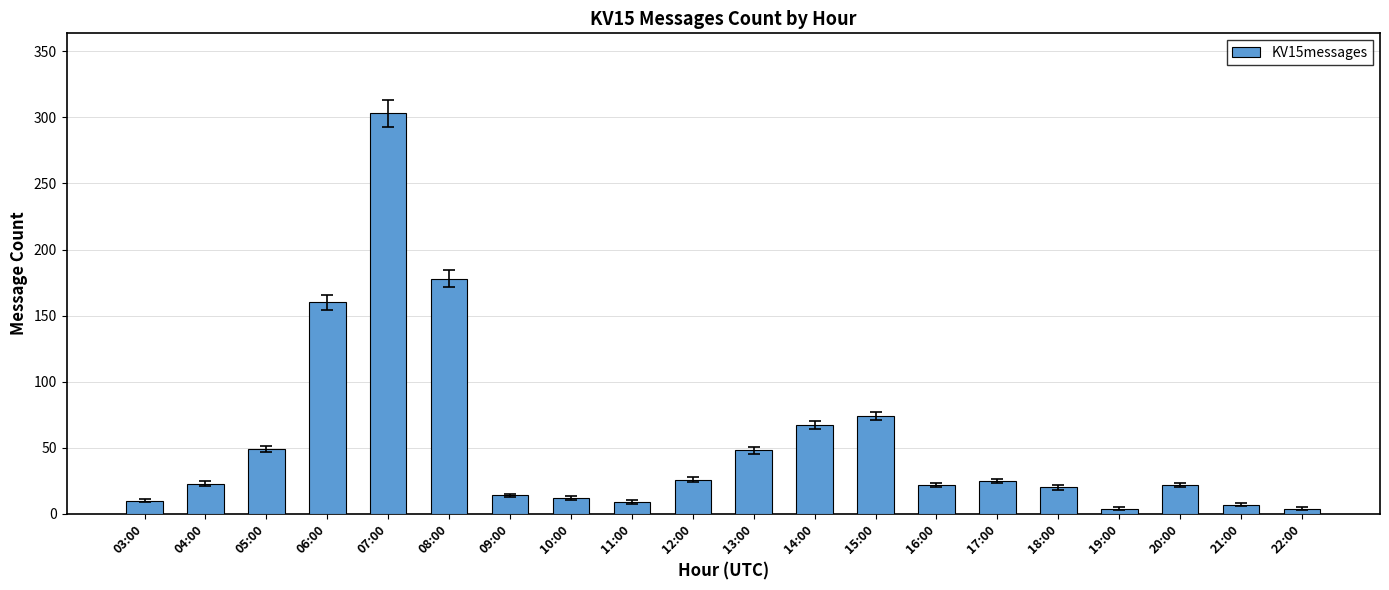

Where is the data nearest to the value 153?

06:00